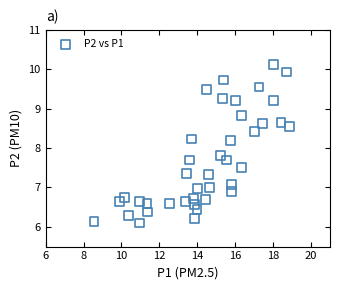

What is the range of X values (max minus min)?

10.3